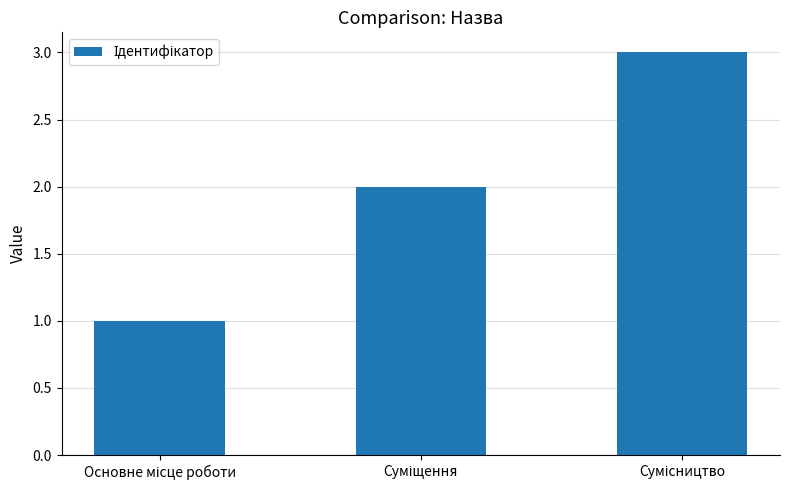

Does the chart contain any negative values?

No